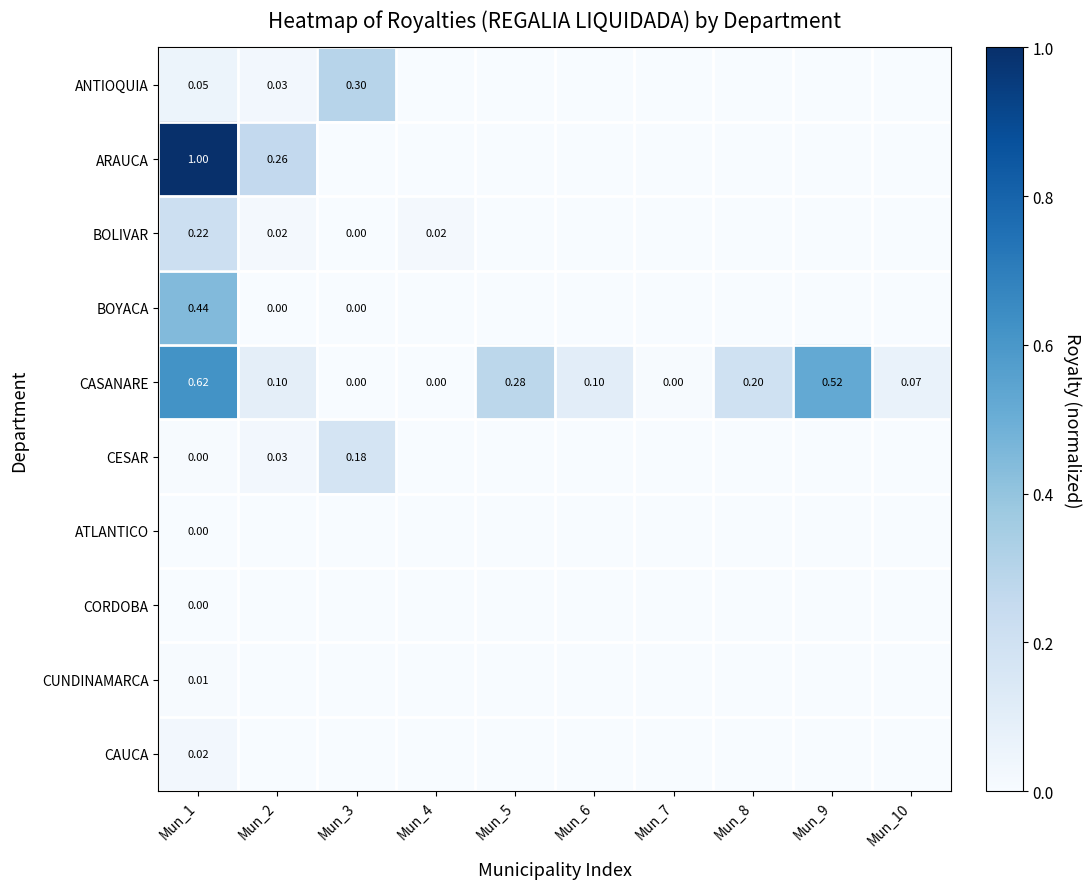

Which series has the largest range (max minus min)?

ARAUCA